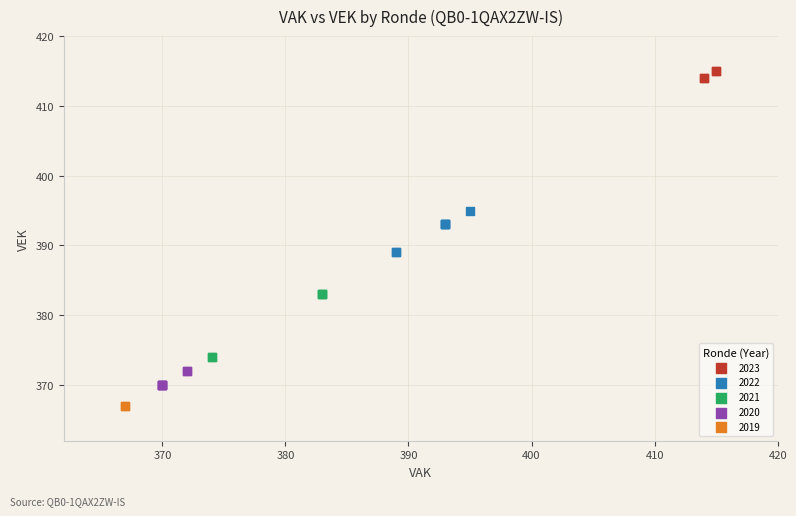

Which series contains the lowest Y value?

2019